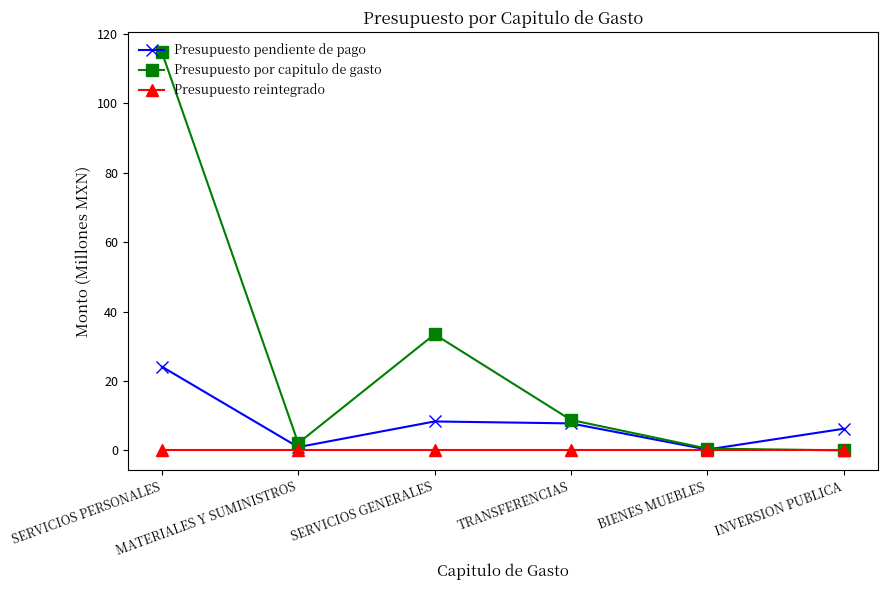

Is the value of Presupuesto reintegrado at INVERSION PUBLICA greater than the value of Presupuesto por capitulo de gasto at SERVICIOS GENERALES?

No